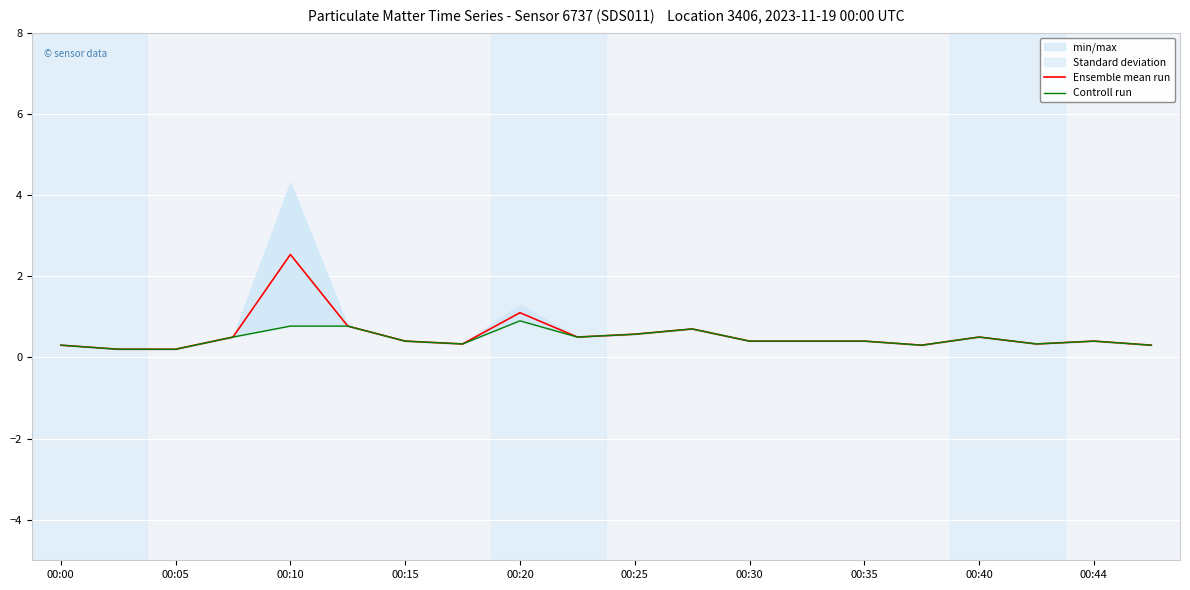

Is the value of Ensemble mean run at 15 greater than the value of Controll run at 11?

No